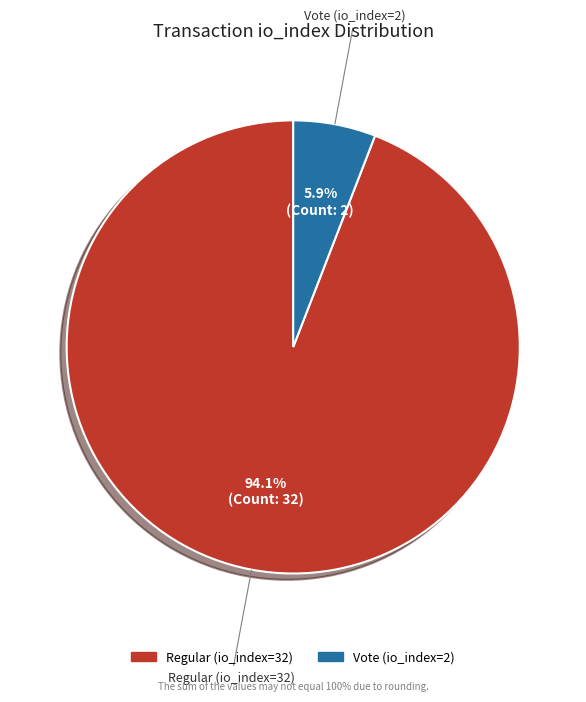

How many slices are in this pie chart?

2